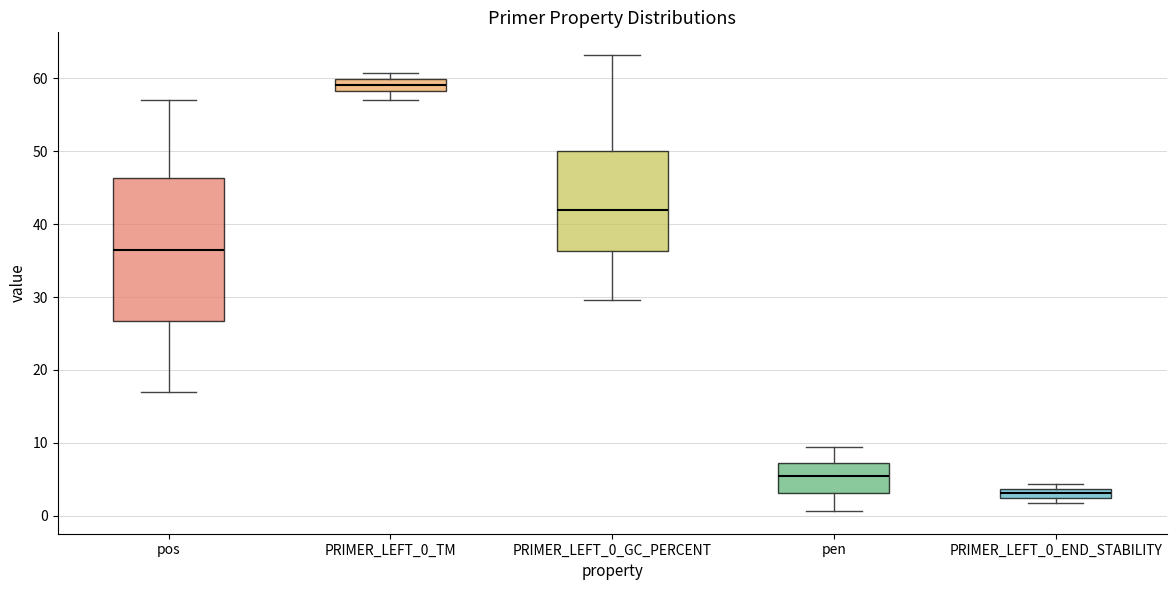

Comparing the boxes themselves (not the whiskers), which one is the tallest?

pos